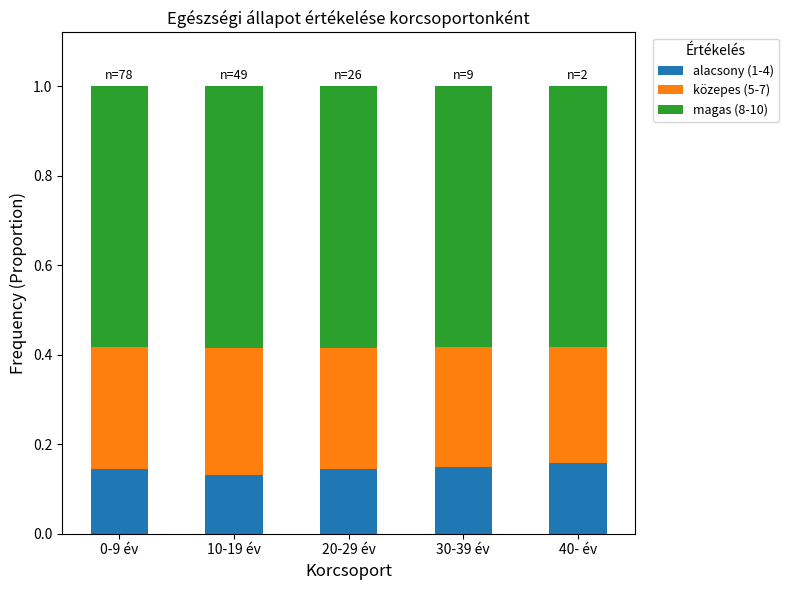

What is the total value across all series at 40- év?

1.0